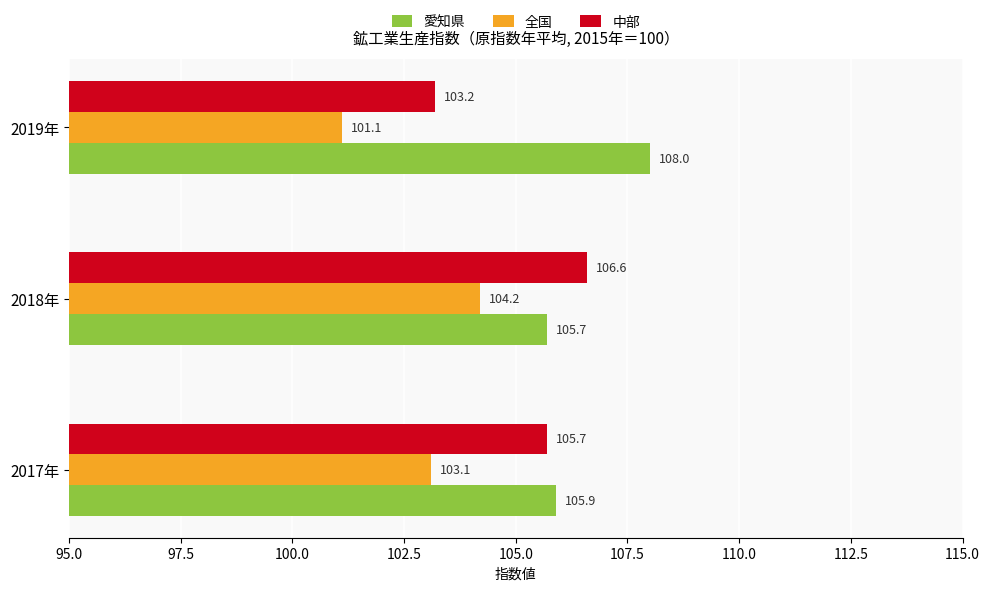

True or false: 愛知県 has a value of 61.9 at 2019年.

False